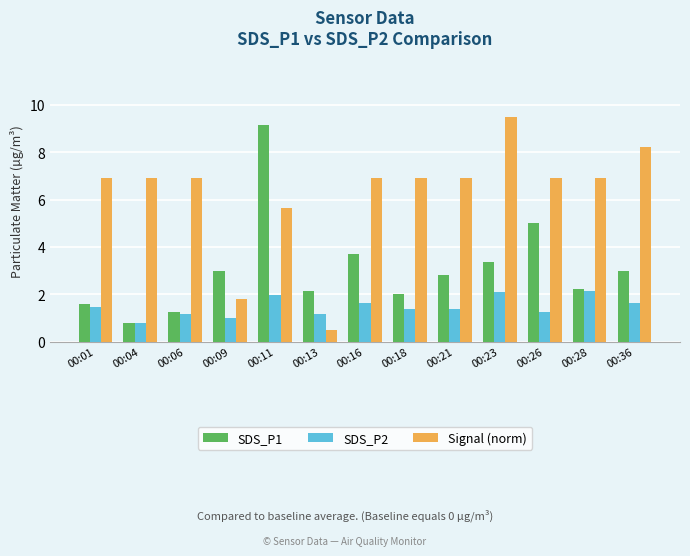

List the series in order of their peak value, highest first.

Signal (norm), SDS_P1, SDS_P2